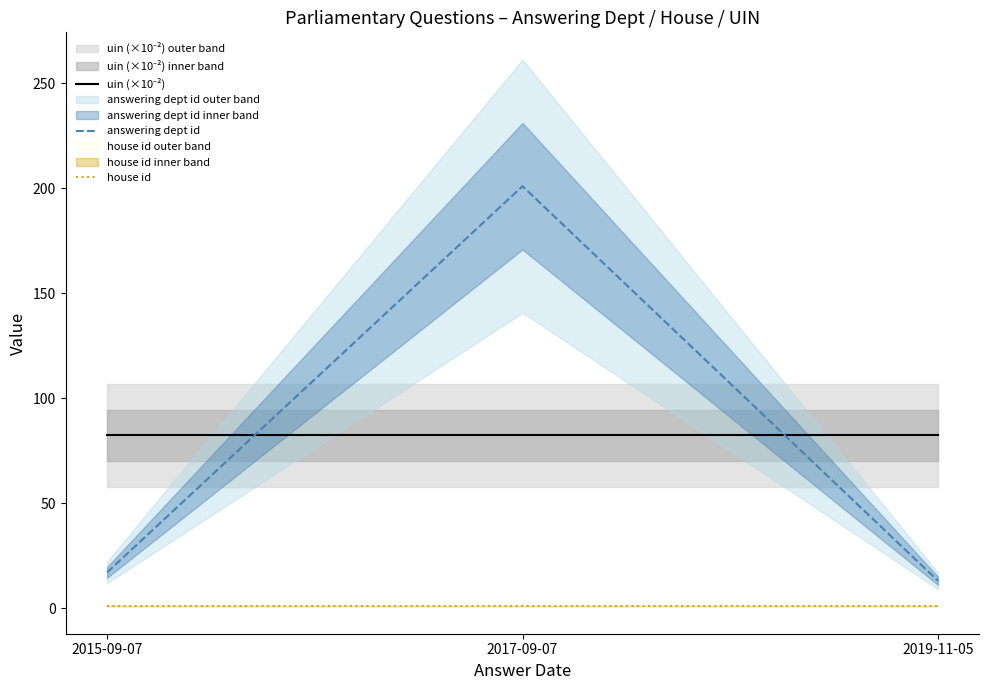

Count the number of categories in the chart.

3